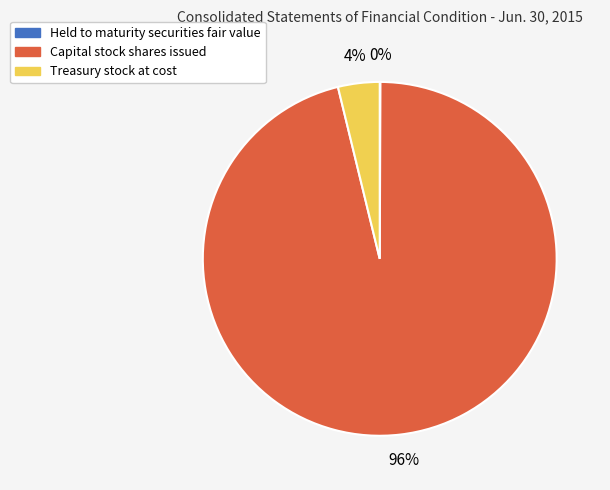

To the nearest percent, what is the difference between the largest and smallest slice percentages?

96%